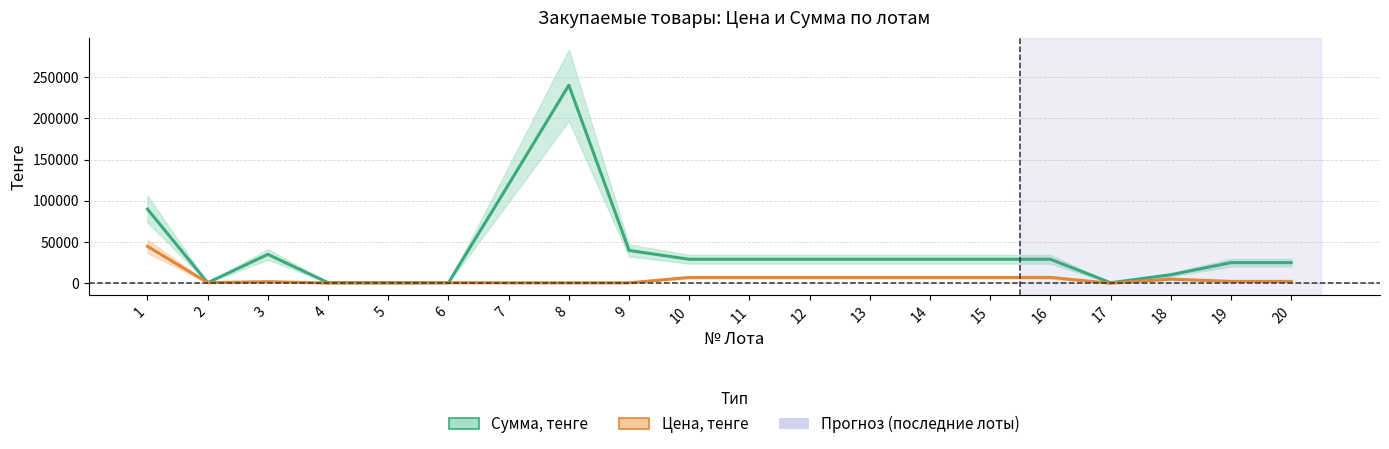

What is the difference between the highest and lowest values at 9?

39200.0